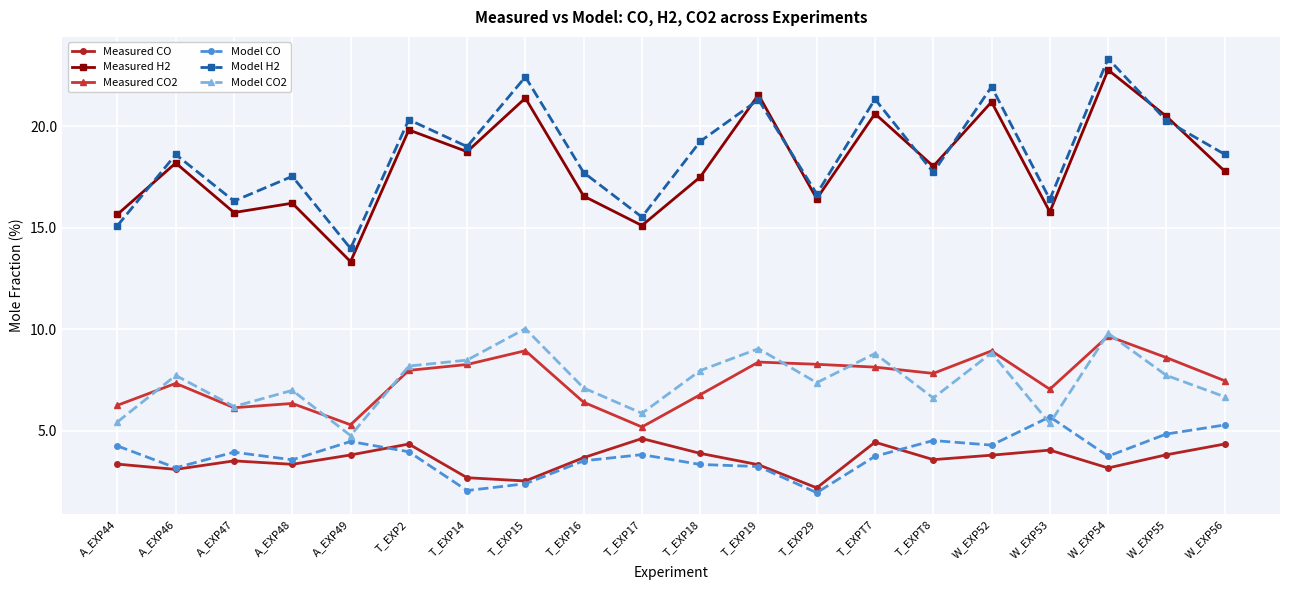

What is the sum of the Model CO values at T_EXP16 and A_EXP49?

8.0